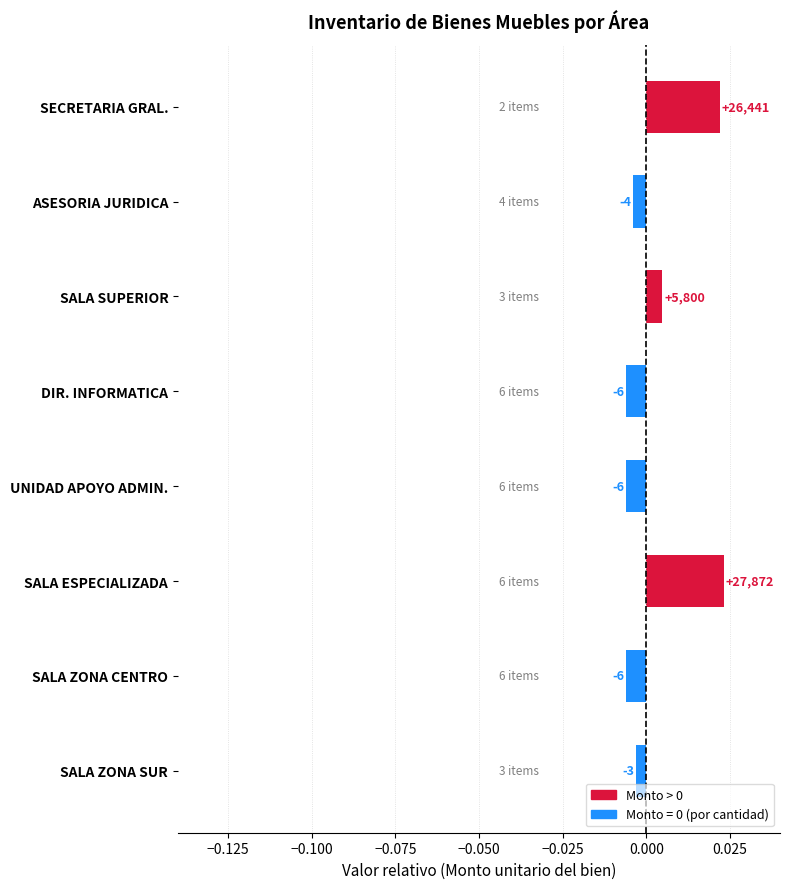

How many bars are there in total?

8